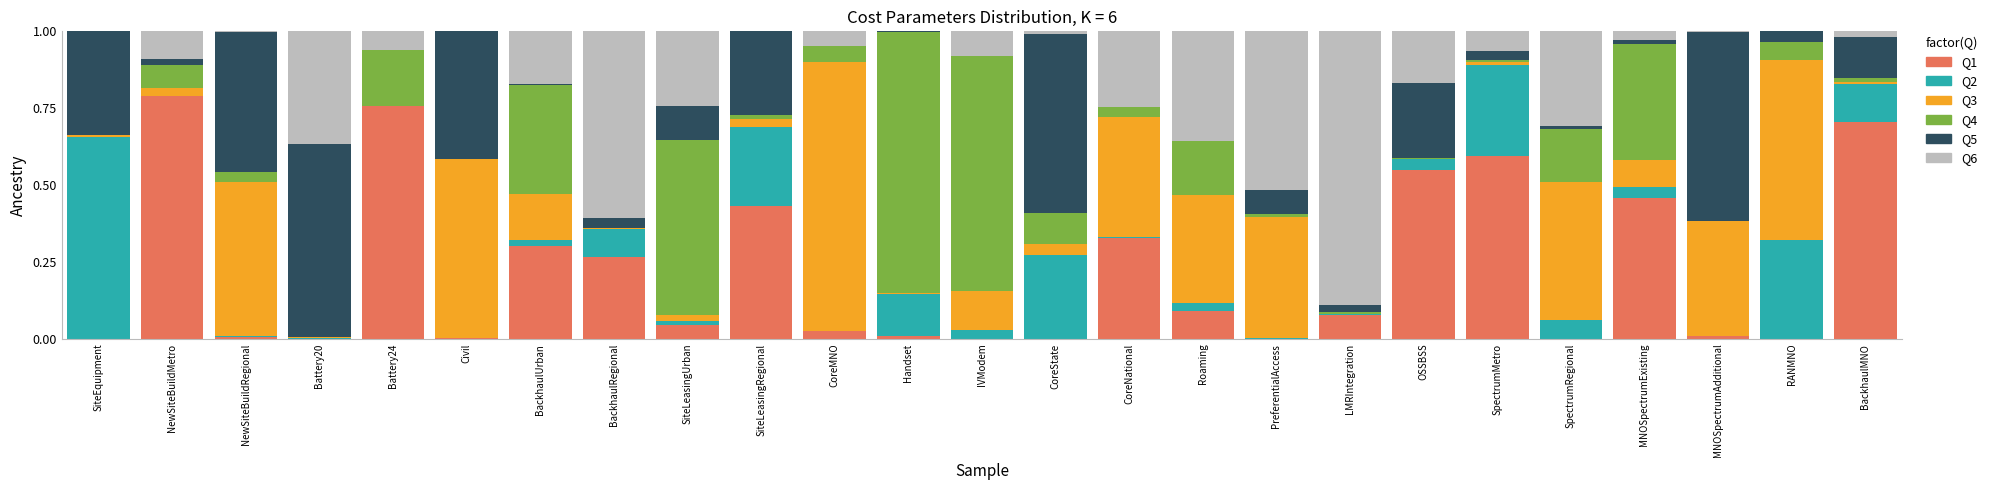

True or false: Q1 has a value of 0.0 at SiteLeasingUrban.

True